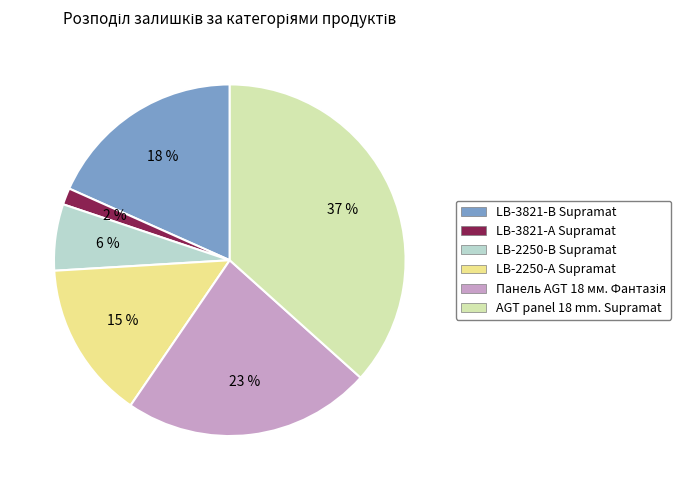

How many segments does this pie chart have?

6